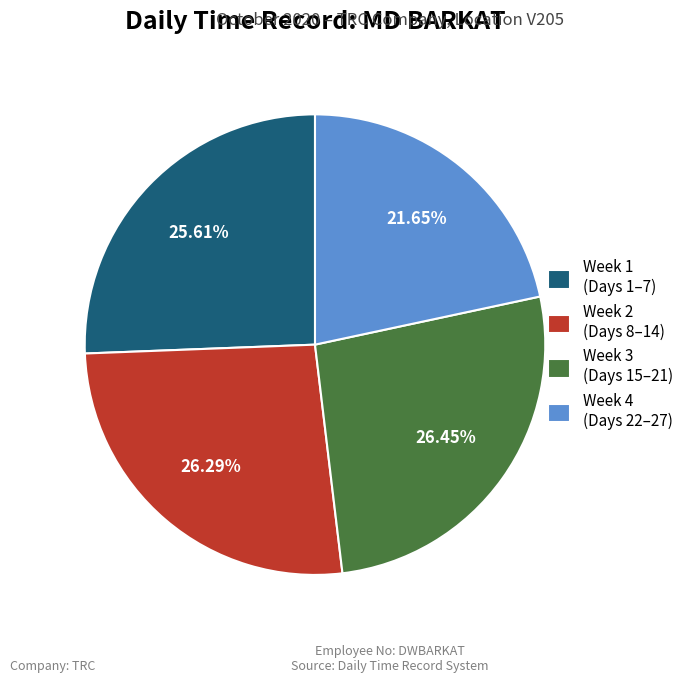

Is there a majority slice in this chart?

No